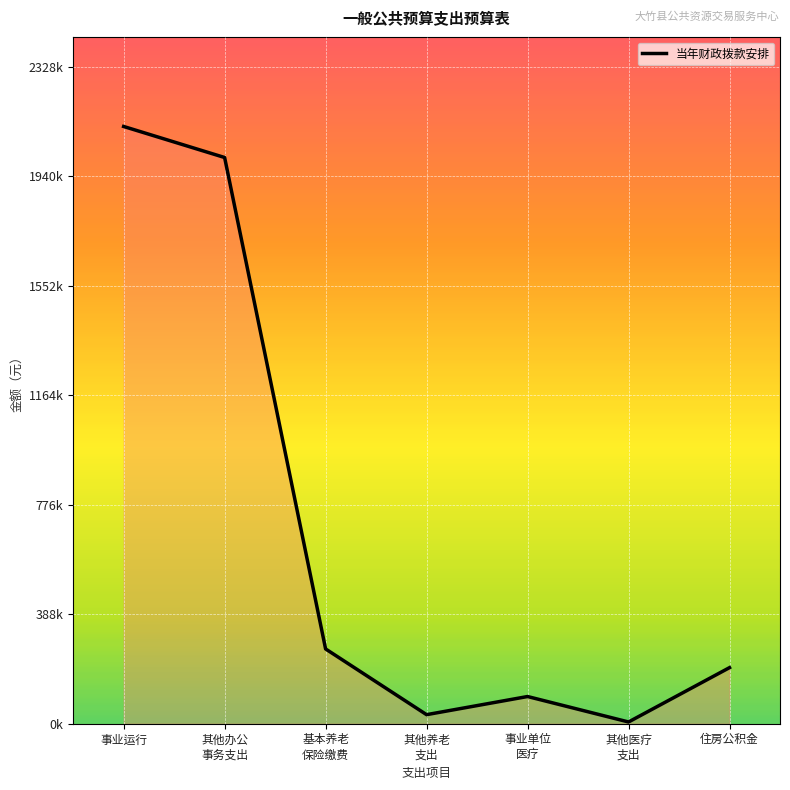

What value does the data have at 其他养老
支出, to the nearest 10?

32140